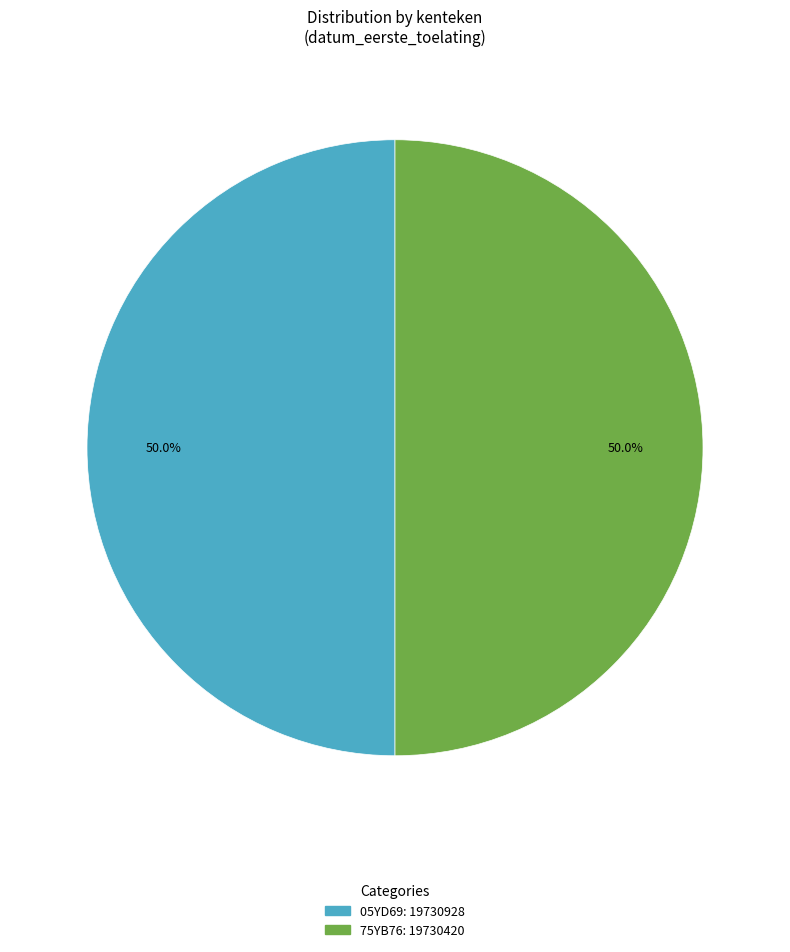

To the nearest percent, what is the average slice percentage?

50%